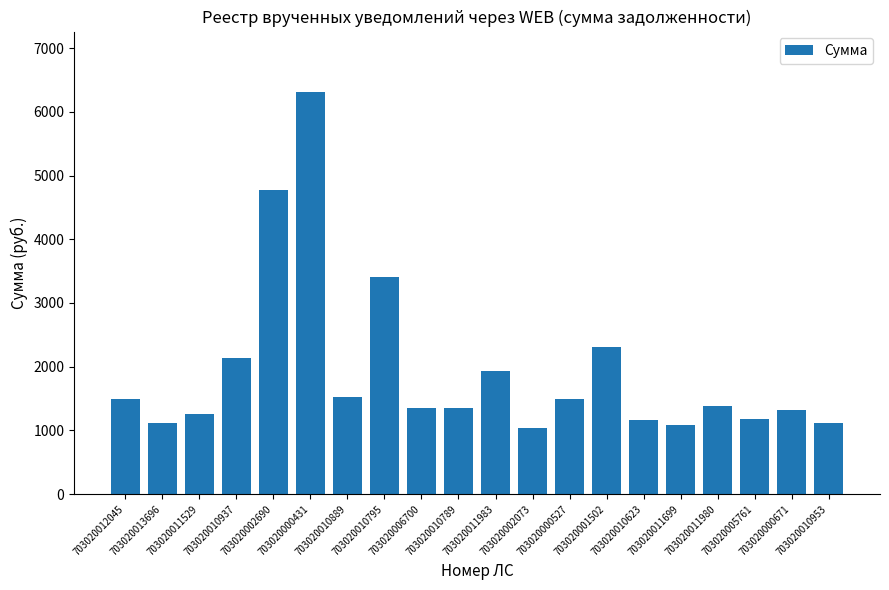

The value at 703020011980 is 2209.6. True or false?

False